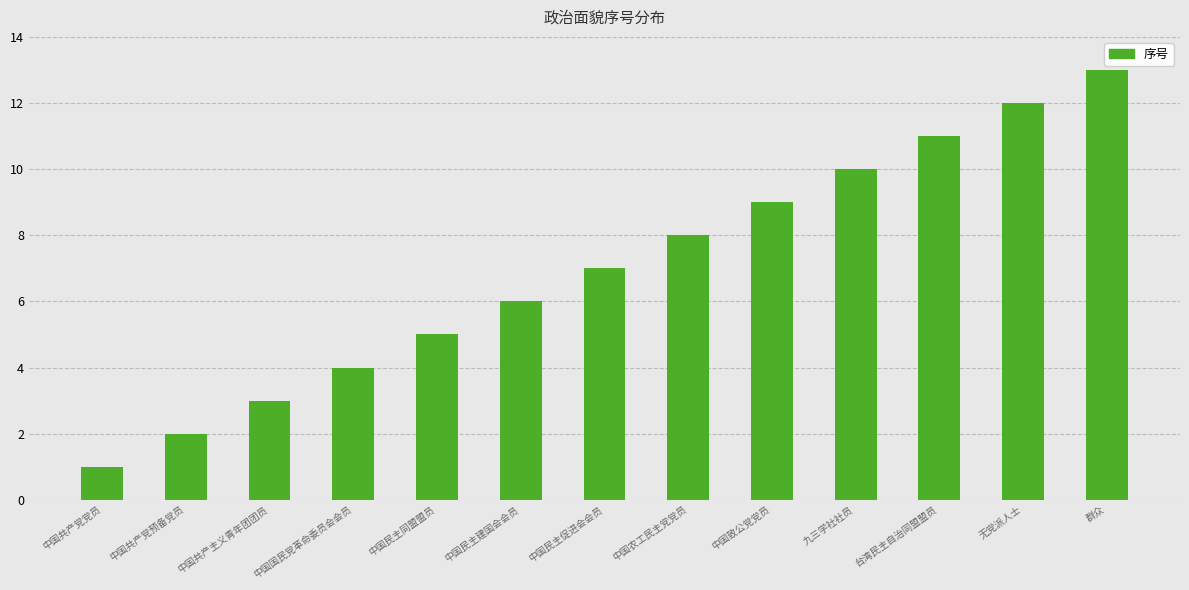

Reading left to right, what are all the values shown in this chart?

1	2	3	4	5	6	7	8	9	10	11	12	13